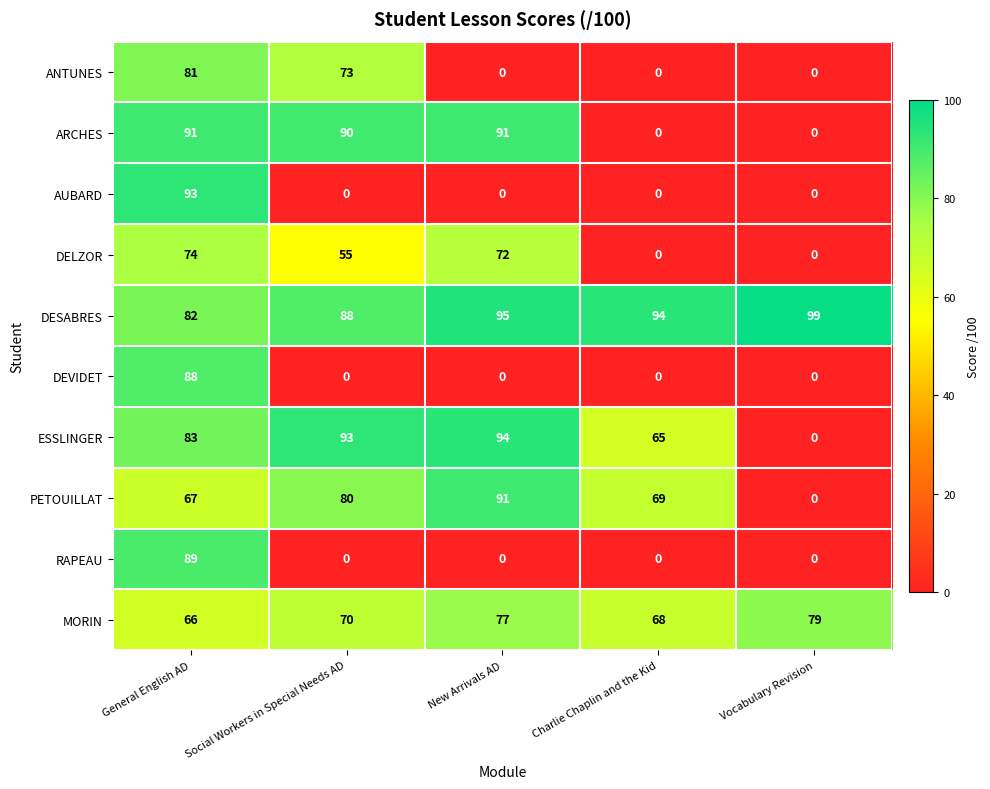

What value does the ARCHES series have at General English AD, to the nearest 10?

90